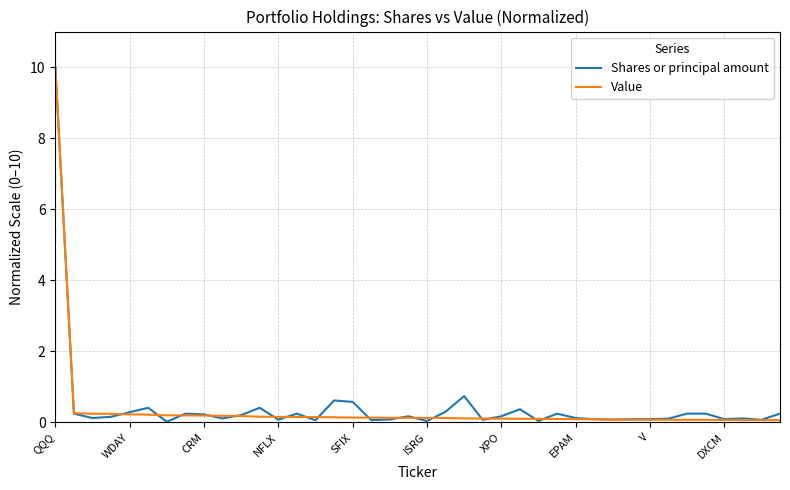

At how many categories does at least one series exceed 4?

1